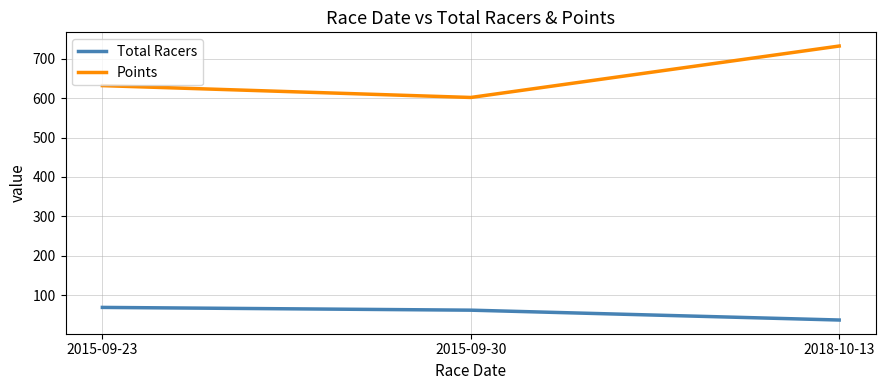

What is the spread (max minus min) of values at 2015-09-23?

562.7